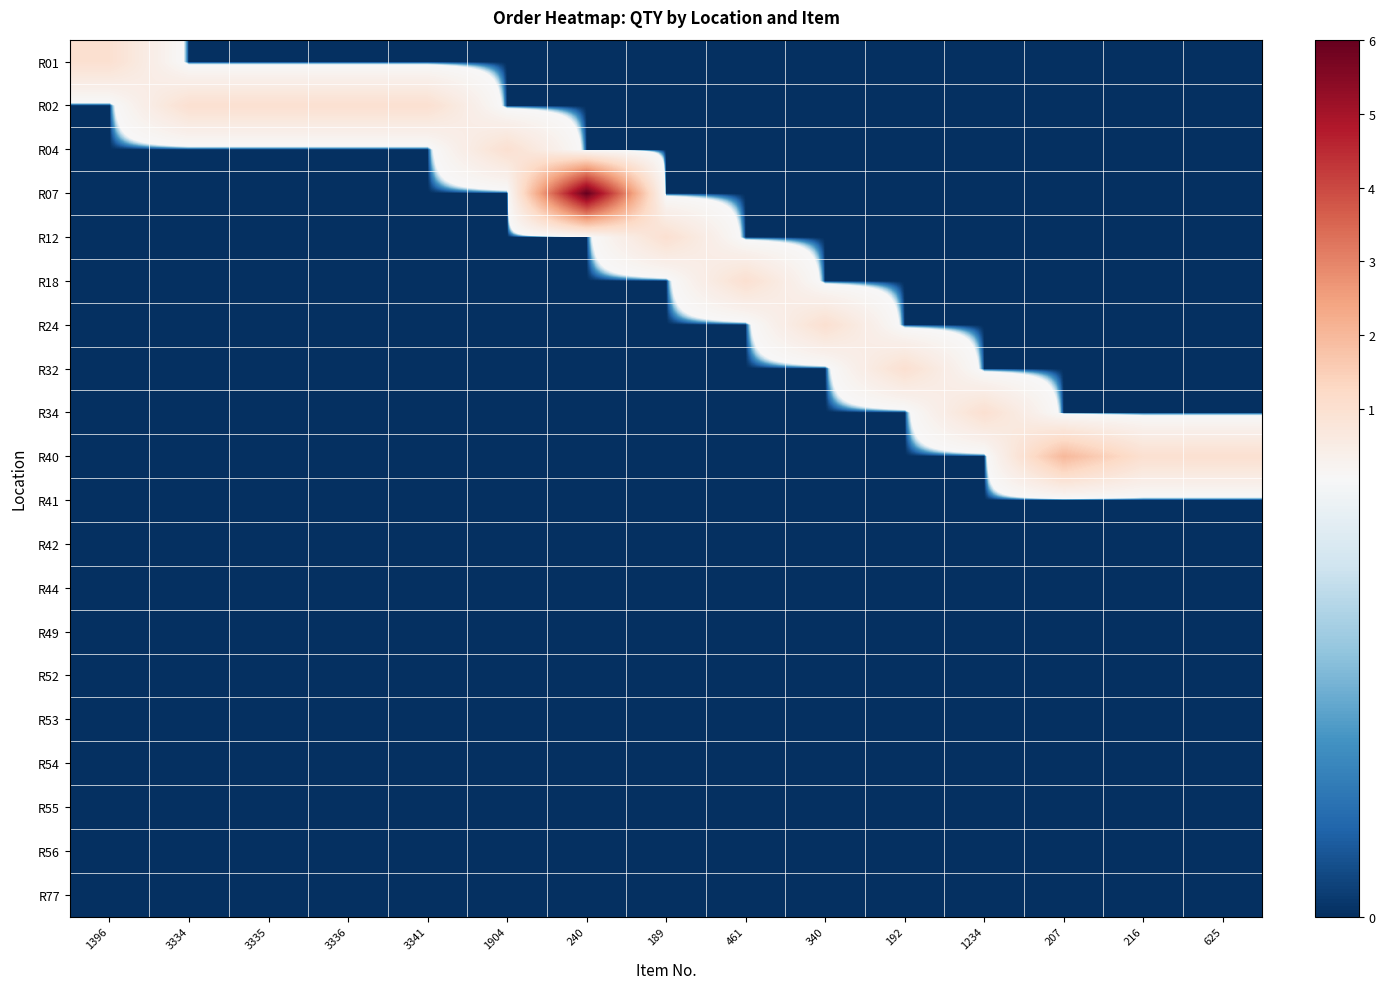

Which series has the widest spread of values?

R07